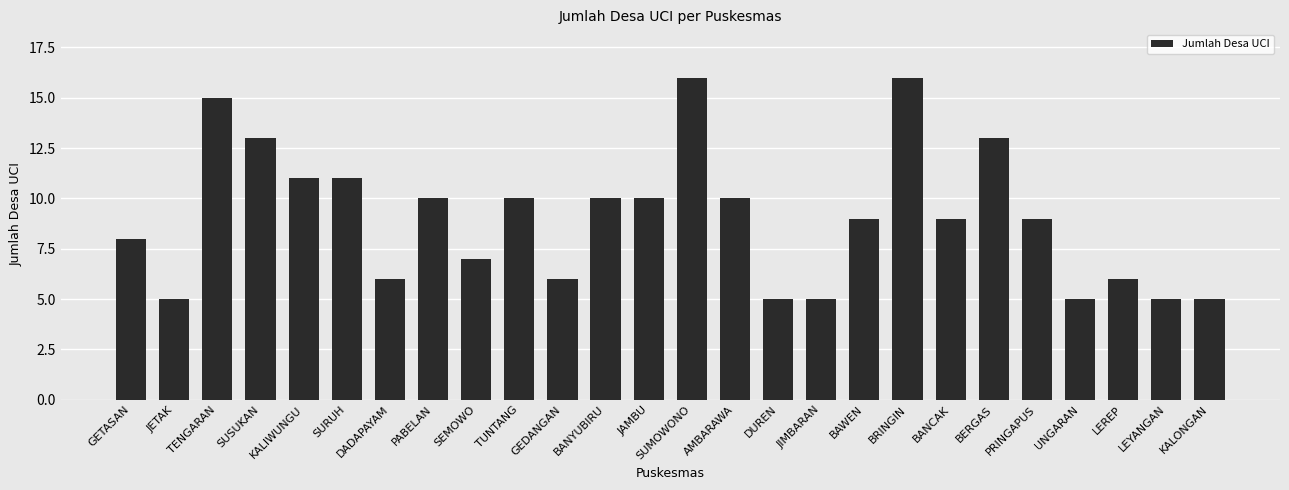

What is the sum of all values?

235